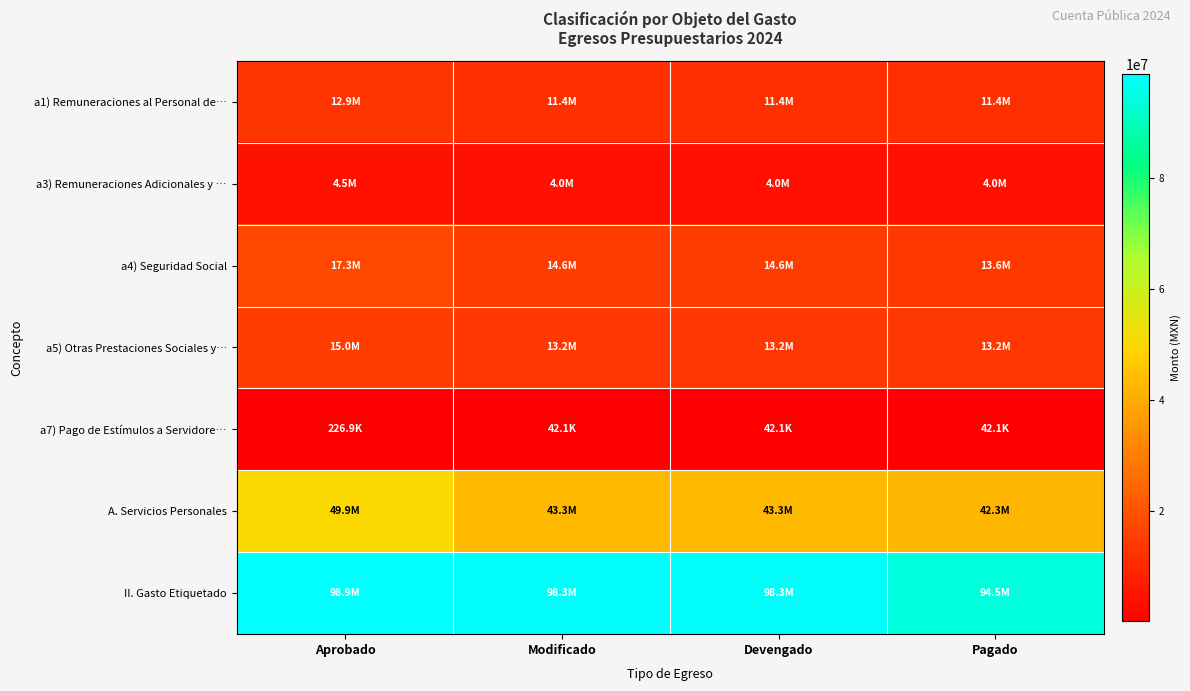

Reading right to left, extract all data points from this chart.

a1) Remuneraciones al Personal de…: Pagado=11388549.8	Devengado=11388549.8	Modificado=11388549.8	Aprobado=12890556.0
a3) Remuneraciones Adicionales y …: Pagado=4038518.7	Devengado=4038518.7	Modificado=4038518.7	Aprobado=4489009.0
a4) Seguridad Social: Pagado=13632703.7	Devengado=14621126.6	Modificado=14621126.6	Aprobado=17285105.0
a5) Otras Prestaciones Sociales y…: Pagado=13173726.0	Devengado=13173726.0	Modificado=13173726.0	Aprobado=14983069.0
a7) Pago de Estímulos a Servidore…: Pagado=42123.3	Devengado=42123.3	Modificado=42123.3	Aprobado=226874.0
A. Servicios Personales: Pagado=42275621.5	Devengado=43264044.4	Modificado=43264044.4	Aprobado=49874613.0
II. Gasto Etiquetado: Pagado=94474977.3	Devengado=98340884.5	Modificado=98340884.5	Aprobado=98874613.0